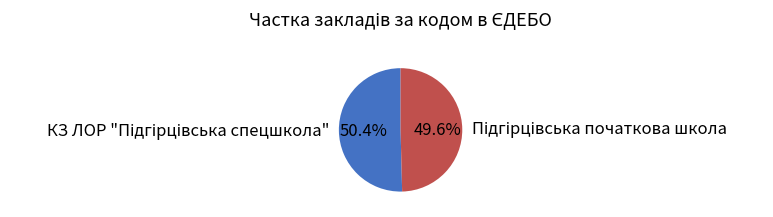

Is there a majority slice in this chart?

Yes